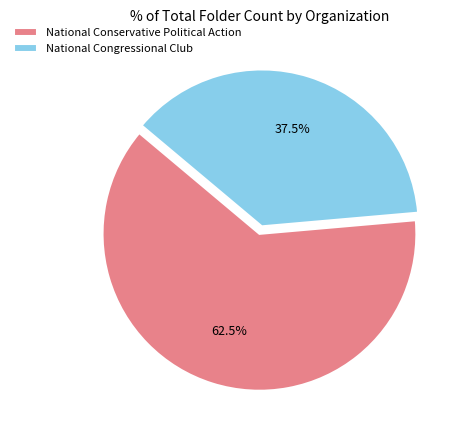

What is the largest slice in the pie chart?

National Conservative Political Action